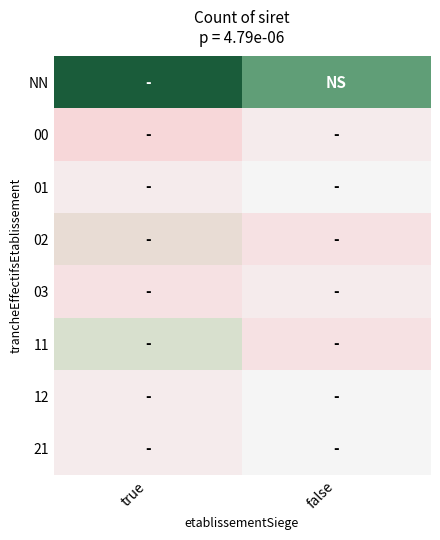

At which category does the chart reach its peak across all series?

true